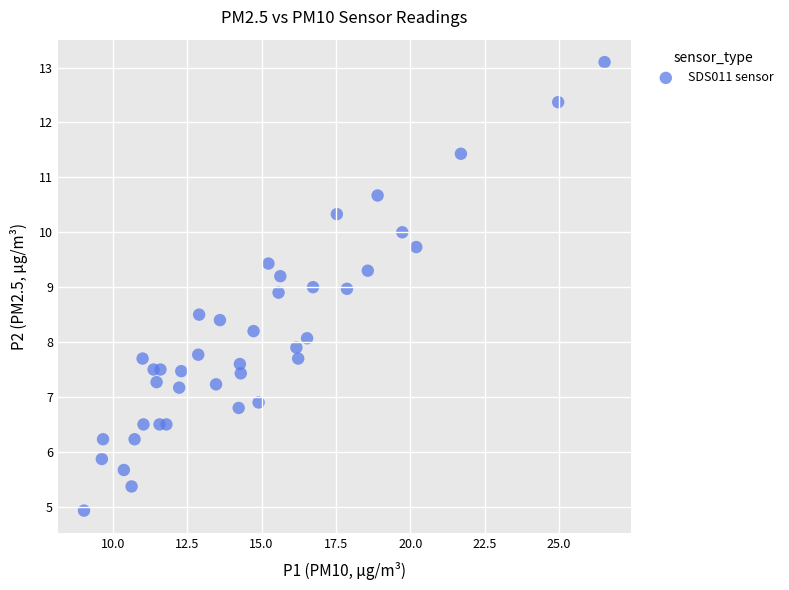

What is the range of X values (max minus min)?

17.5